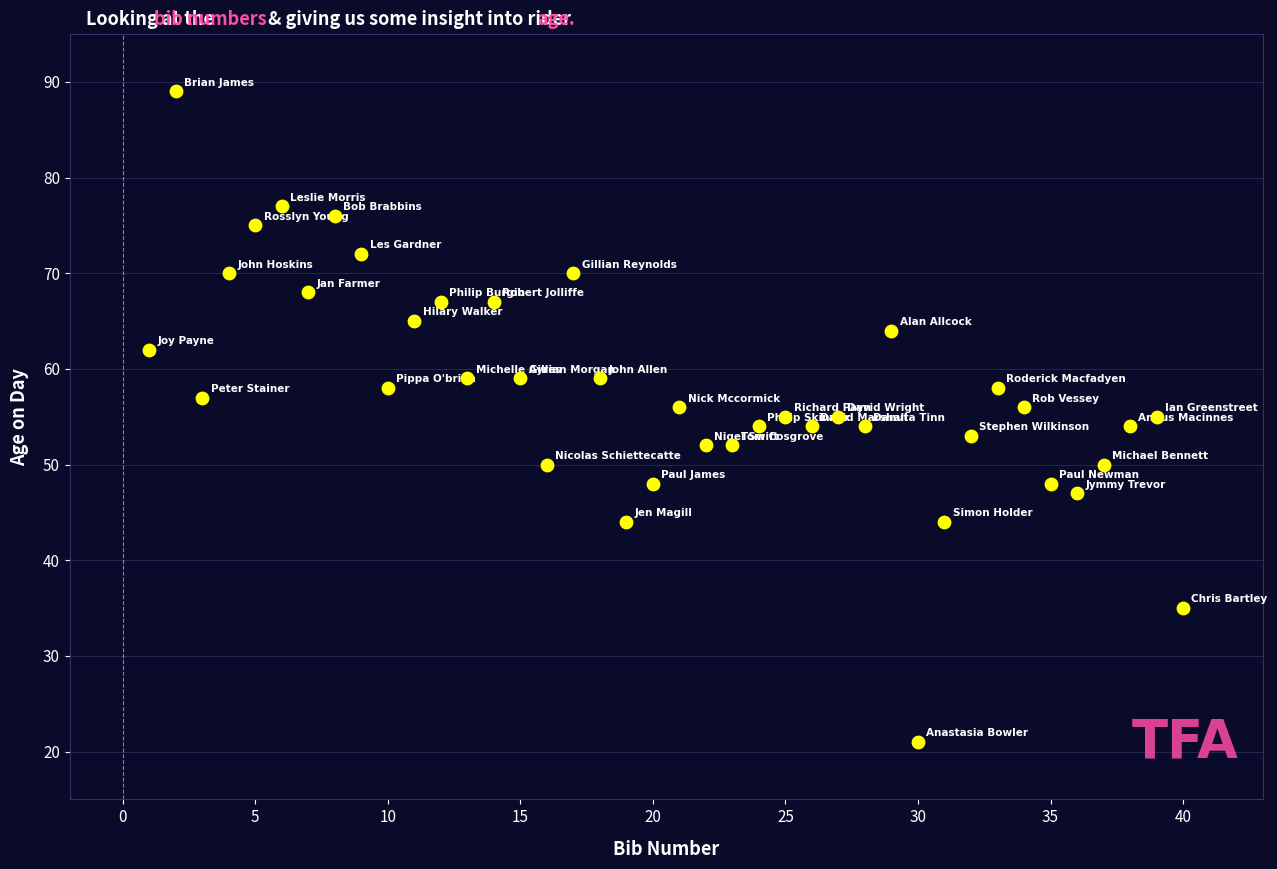

What is the range of Y values (max minus min)?

68